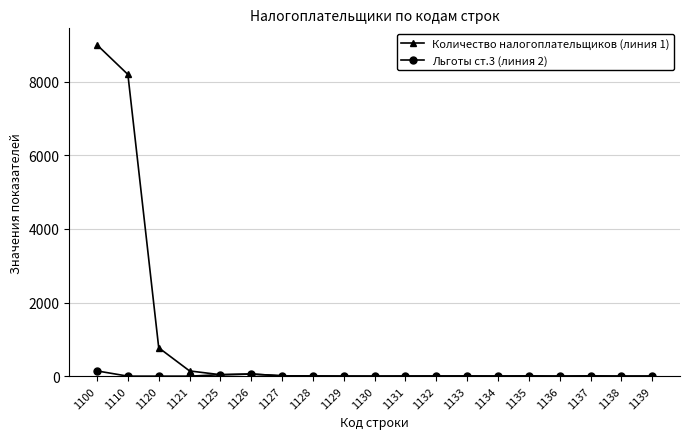

Which series has the largest range (max minus min)?

Количество налогоплательщиков (линия 1)